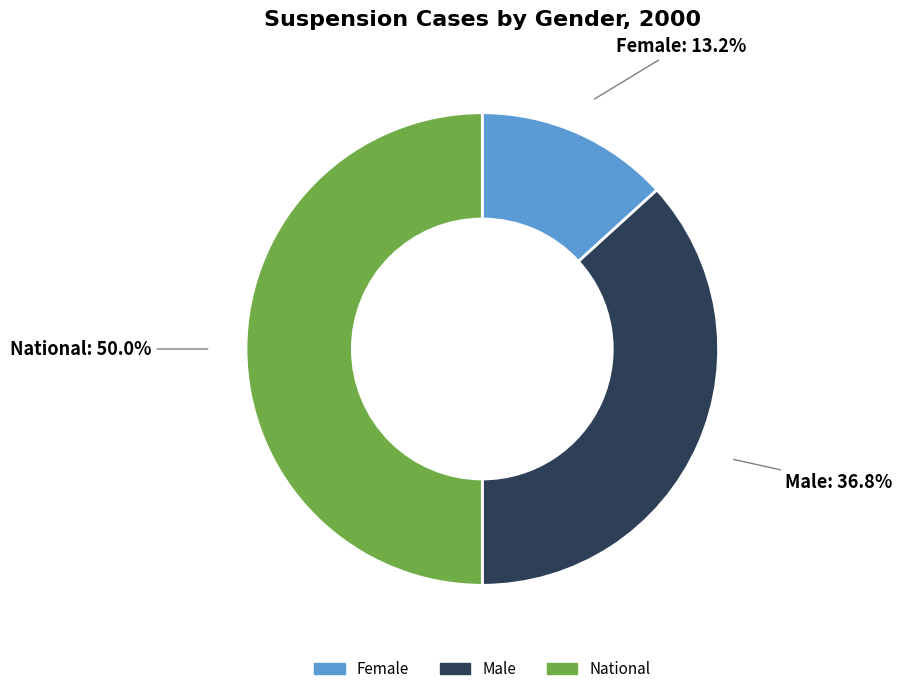

Does Female represent more than half of the total?

No